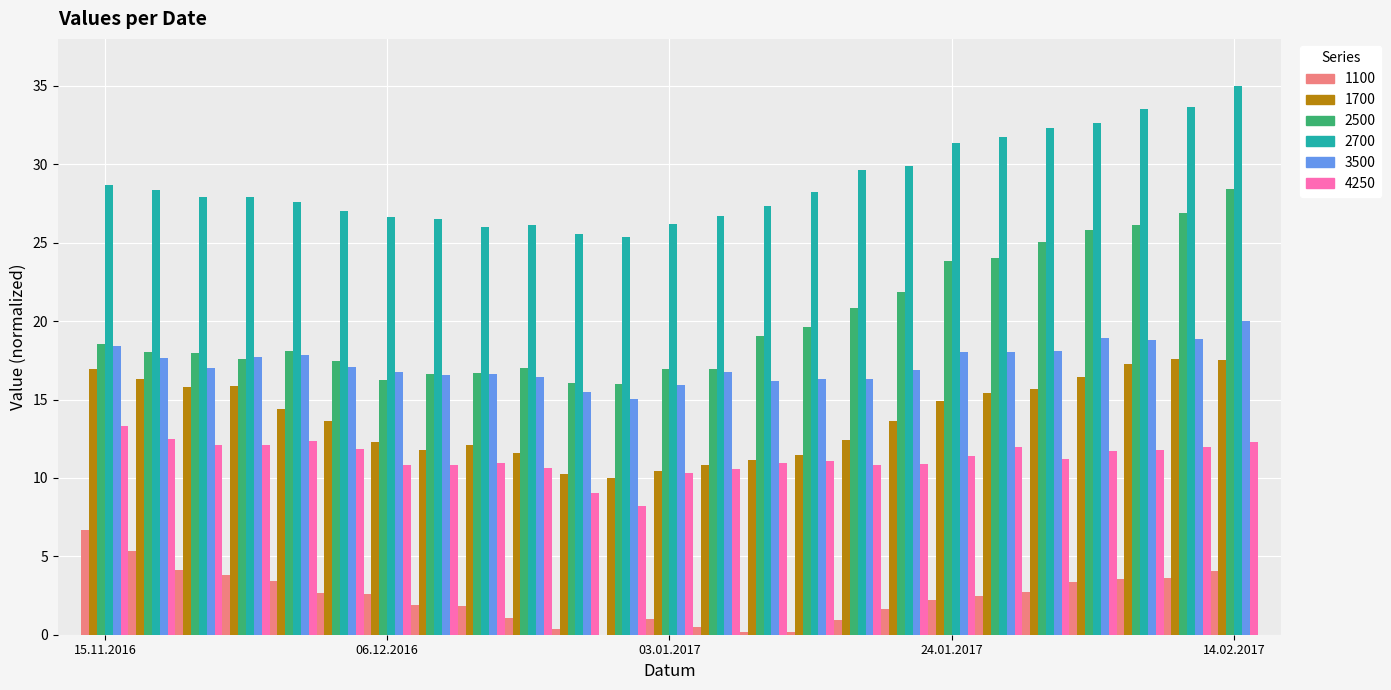

What is the maximum value shown in the chart?

35.0